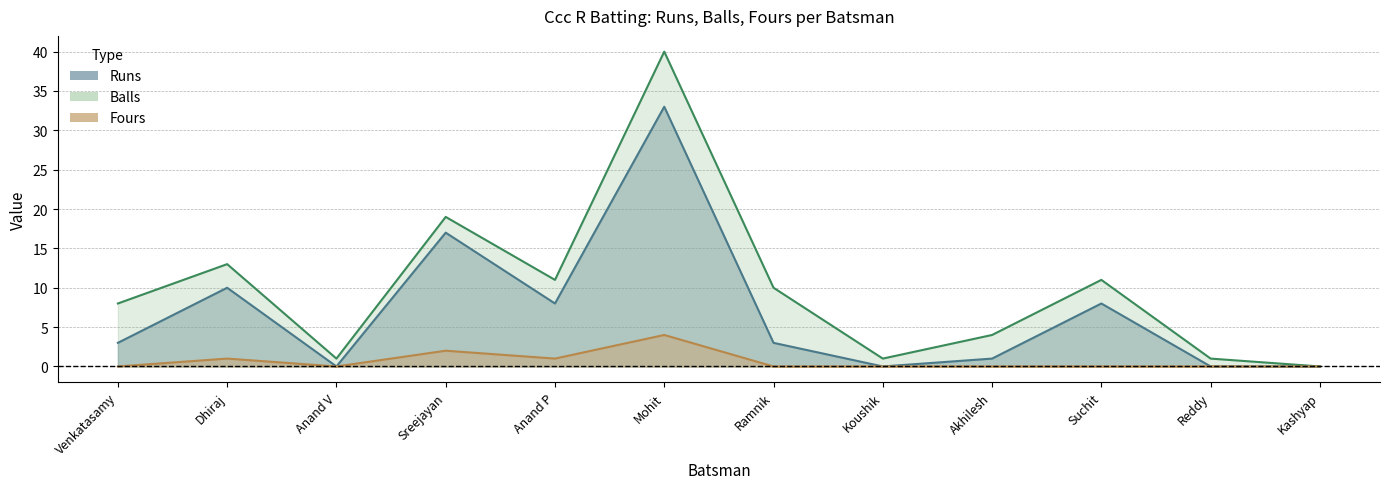

What is the total value across all series at Anand P?

20